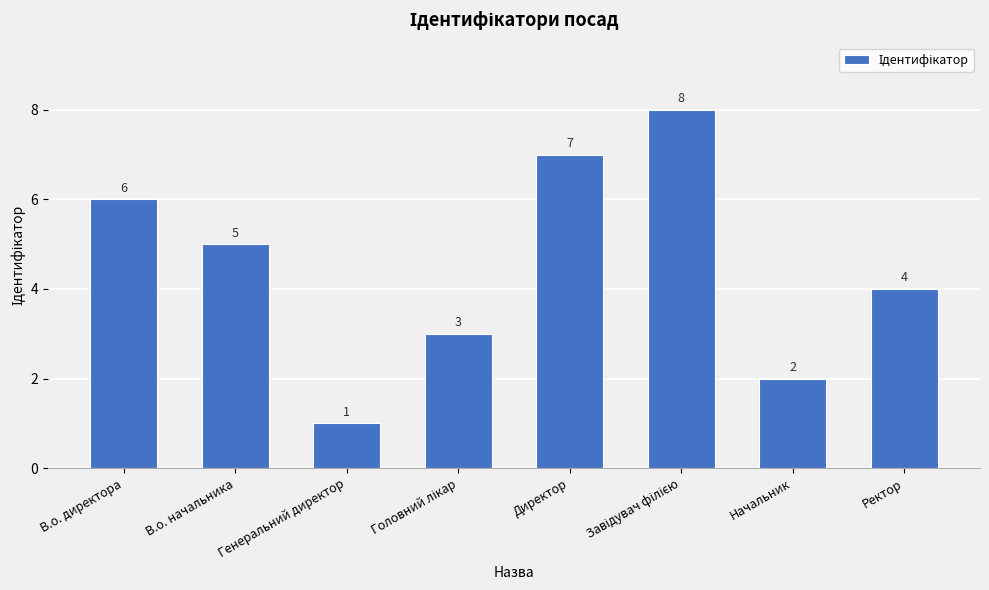

Which has a higher value, В.о. начальника or Начальник?

В.о. начальника